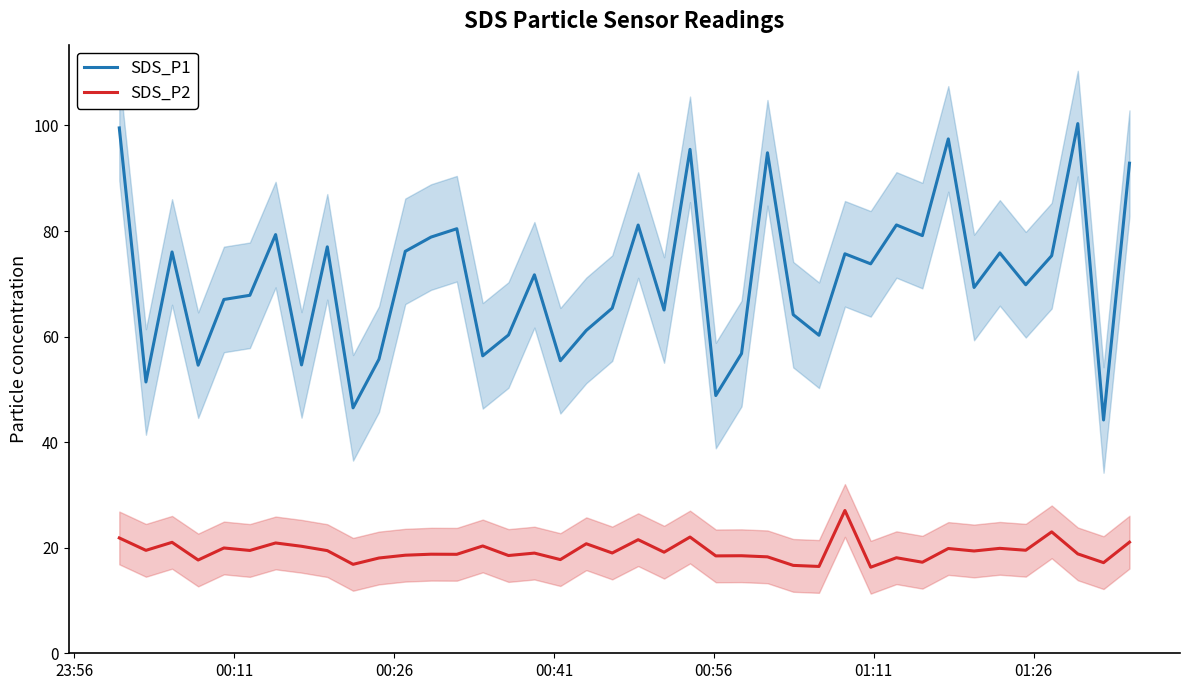

True or false: SDS_P2 and SDS_P1 intersect in this chart.

False